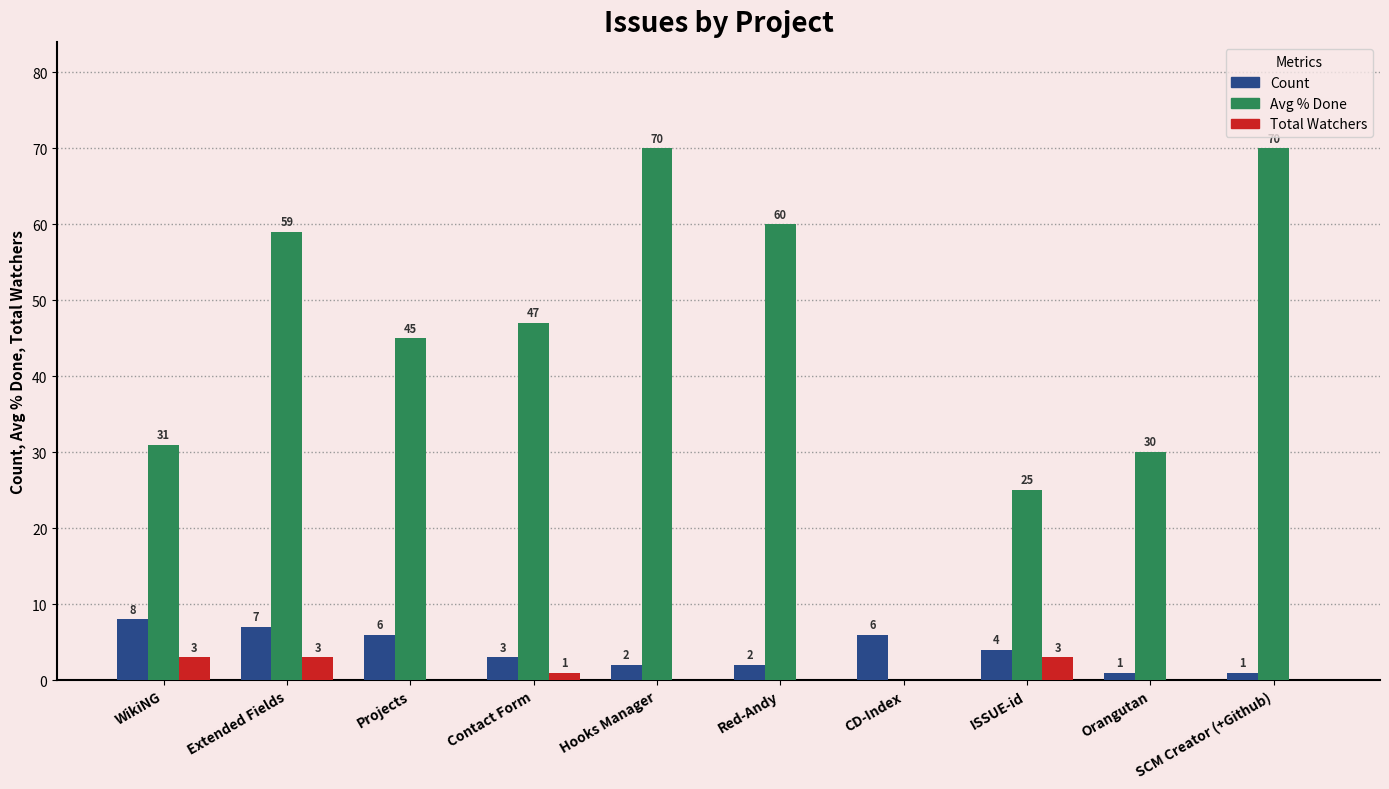

How many categories are shown in the chart?

10